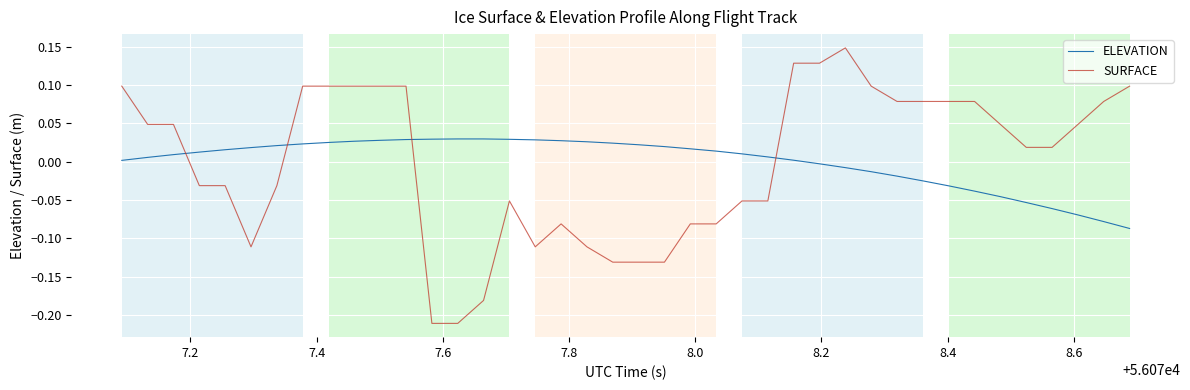

Rank the series by their maximum value, from highest to lowest.

SURFACE, ELEVATION